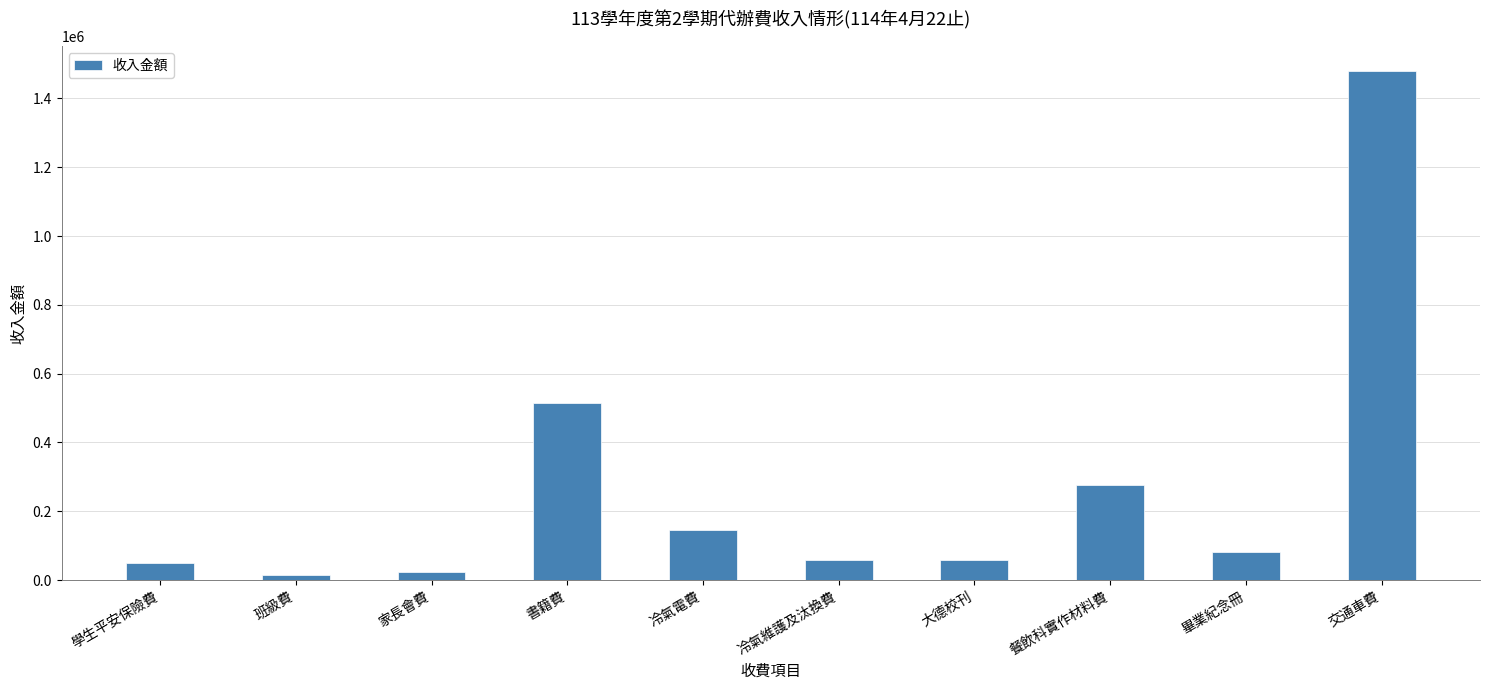

What is the change in value from 冷氣電費 to 交通車費?

+1333422